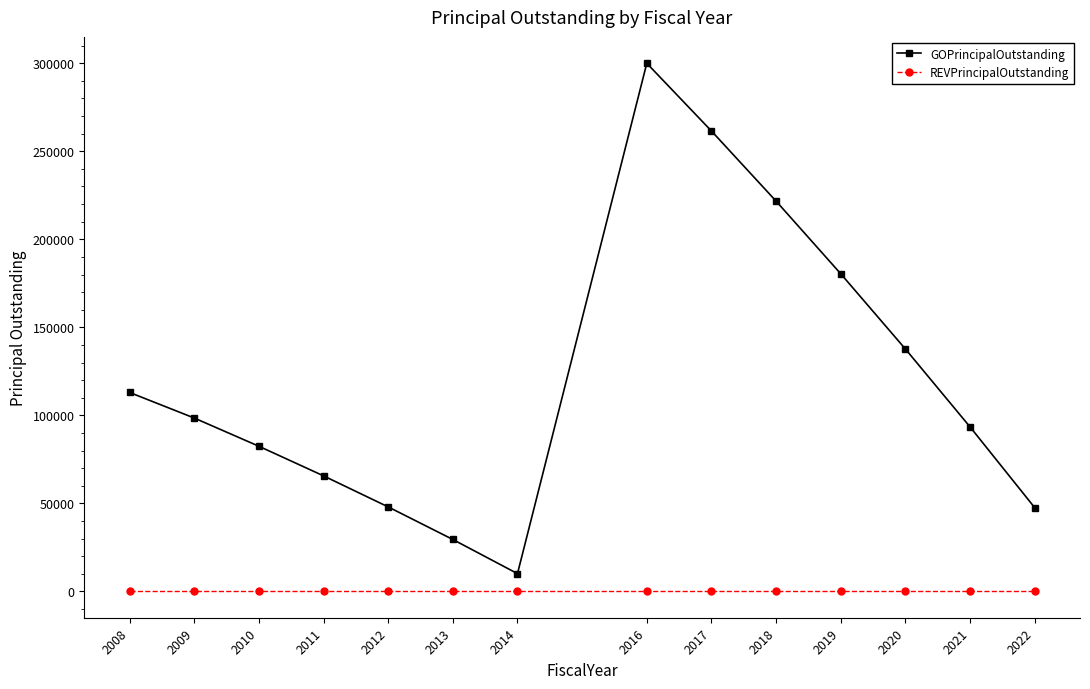

Which series changed the most between 2011 and 2013?

GOPrincipalOutstanding